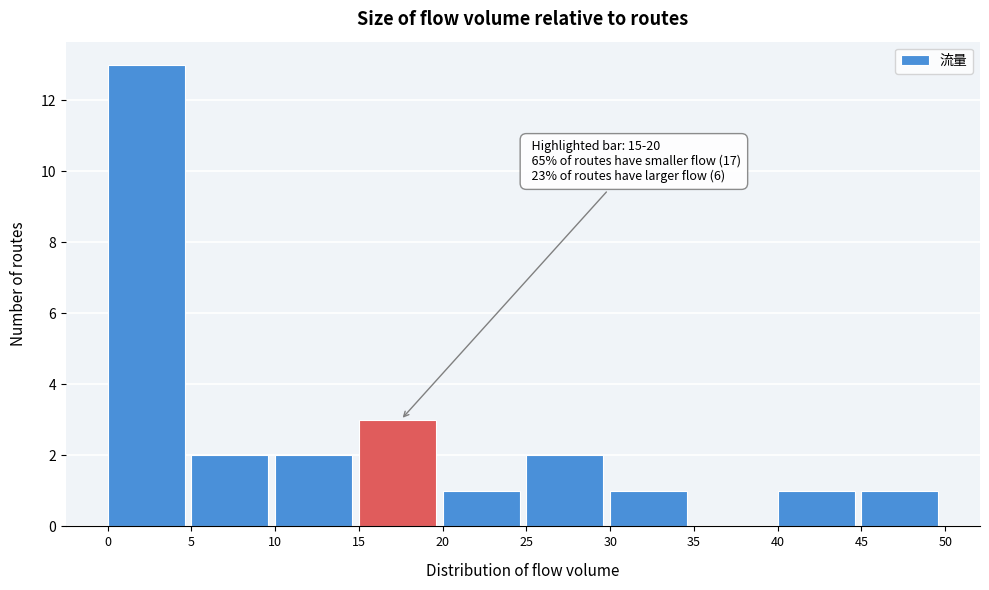

Which range on the x-axis has the tallest bar?

0 to 5